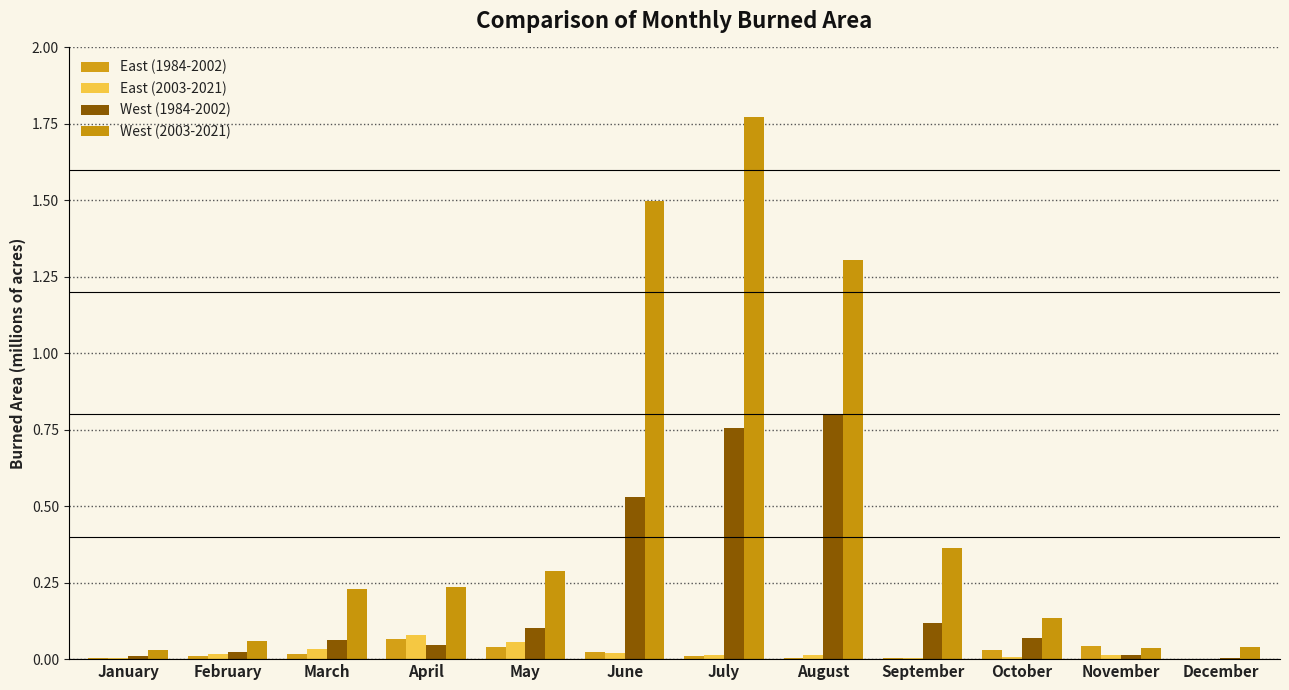

The value of West (1984-2002) at May is 0.2. True or false?

False